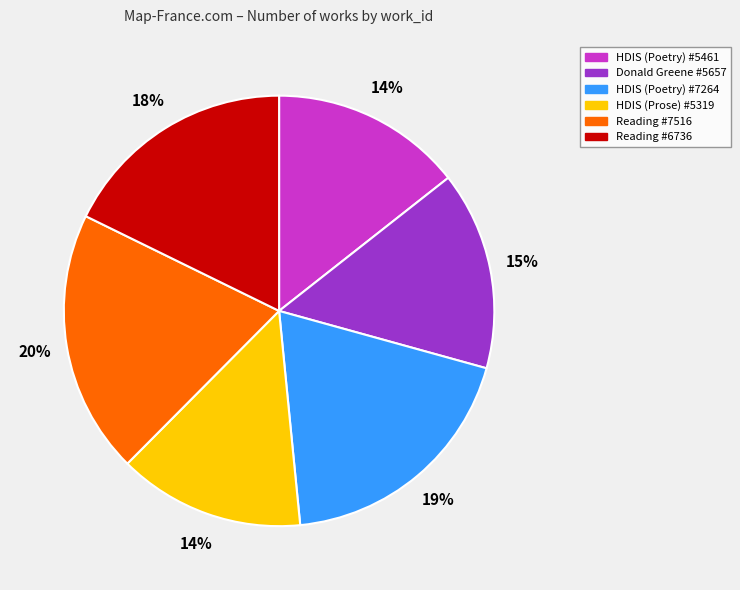

What is the ratio of the value at HDIS (Poetry) #7264 to the value at Reading #6736?

1.1